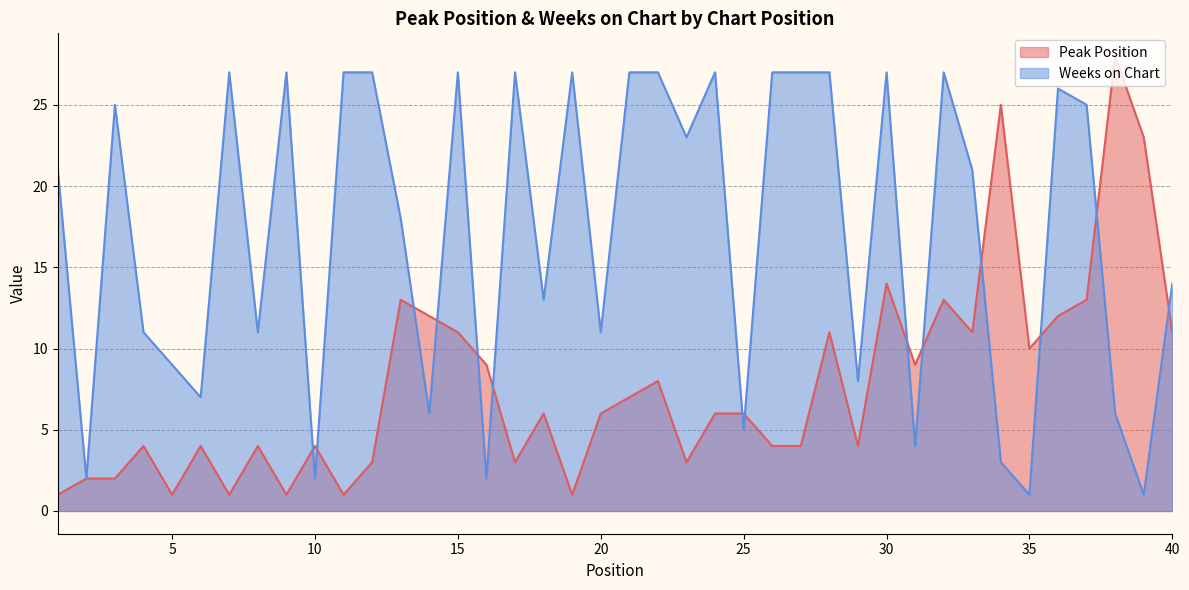

In Peak Position, how many points are lower than both neighbors (excluding endpoints)?

11